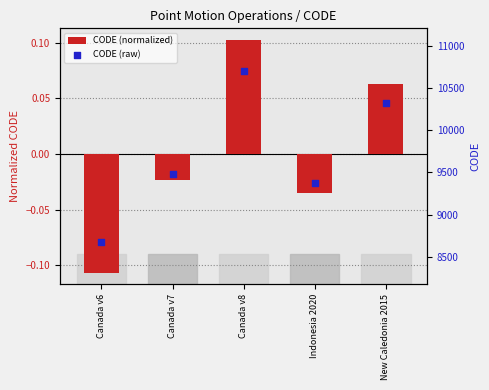

Which series reaches the minimum Y coordinate?

CODE (normalized)